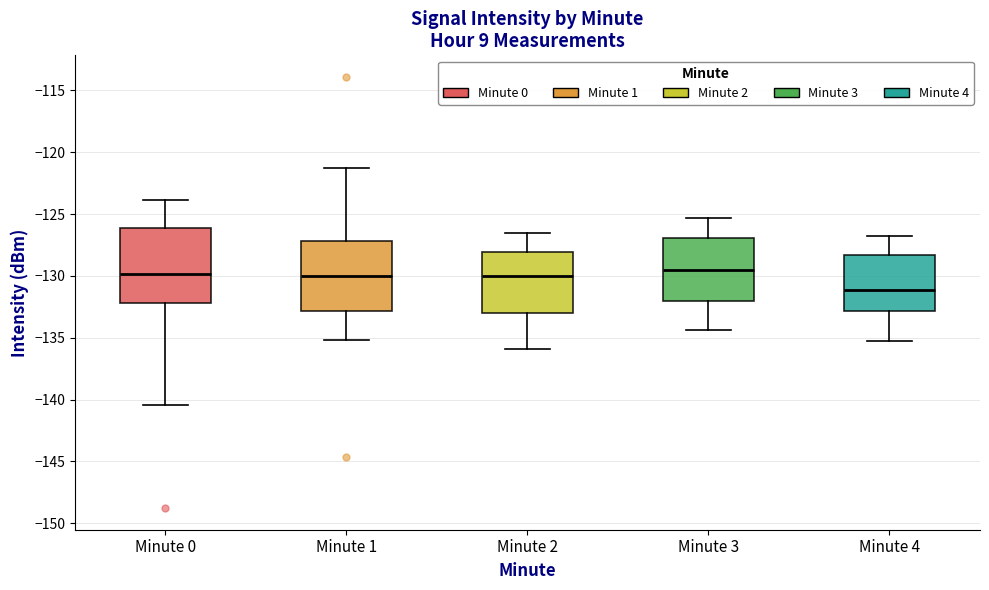

Where is the lower edge of the box for Minute 0 on the y-axis? The values are not printed on the chart, so give them approximately, as read against the axis.

-132.0